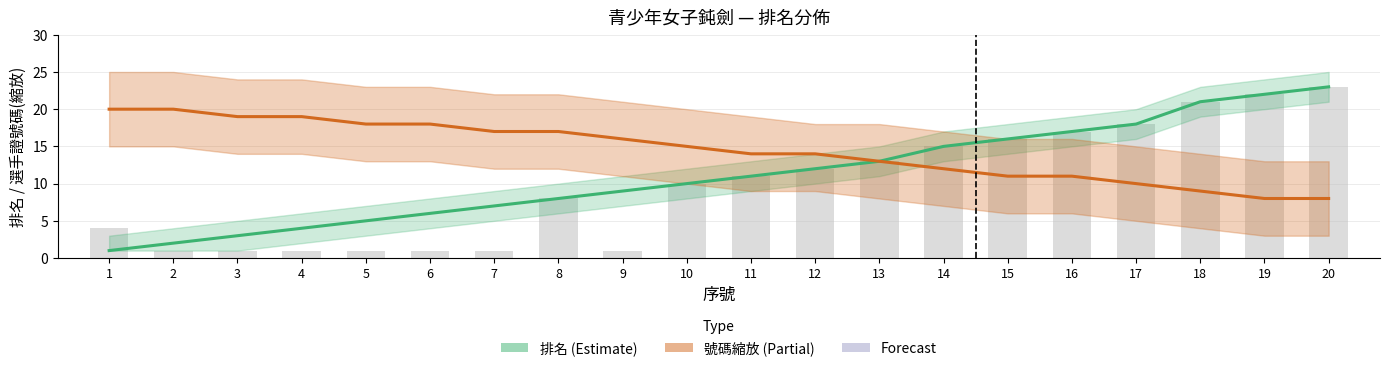

What is the difference between the 號碼縮放 (partial) values at 3 and 1?

1